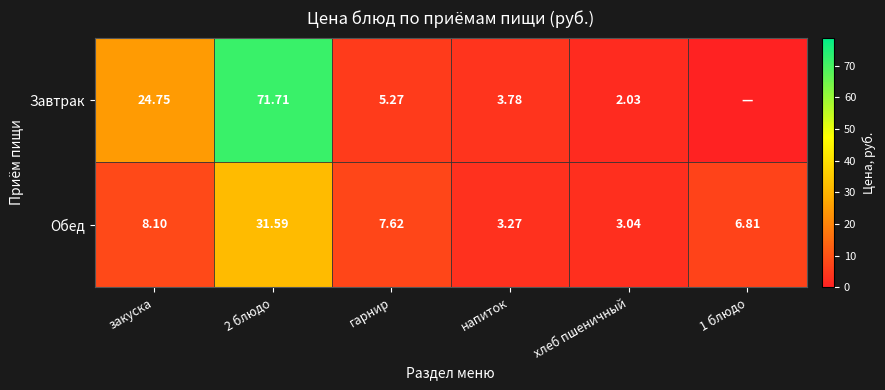

List the labels in order of Обед value, largest first.

2 блюдо, закуска, гарнир, 1 блюдо, напиток, хлеб пшеничный